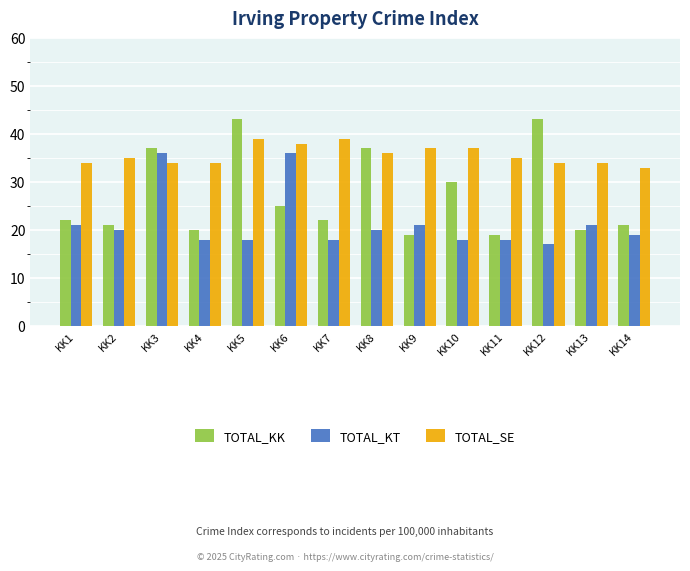

At KK11, list the series in order from smallest to largest.

TOTAL_KT, TOTAL_KK, TOTAL_SE